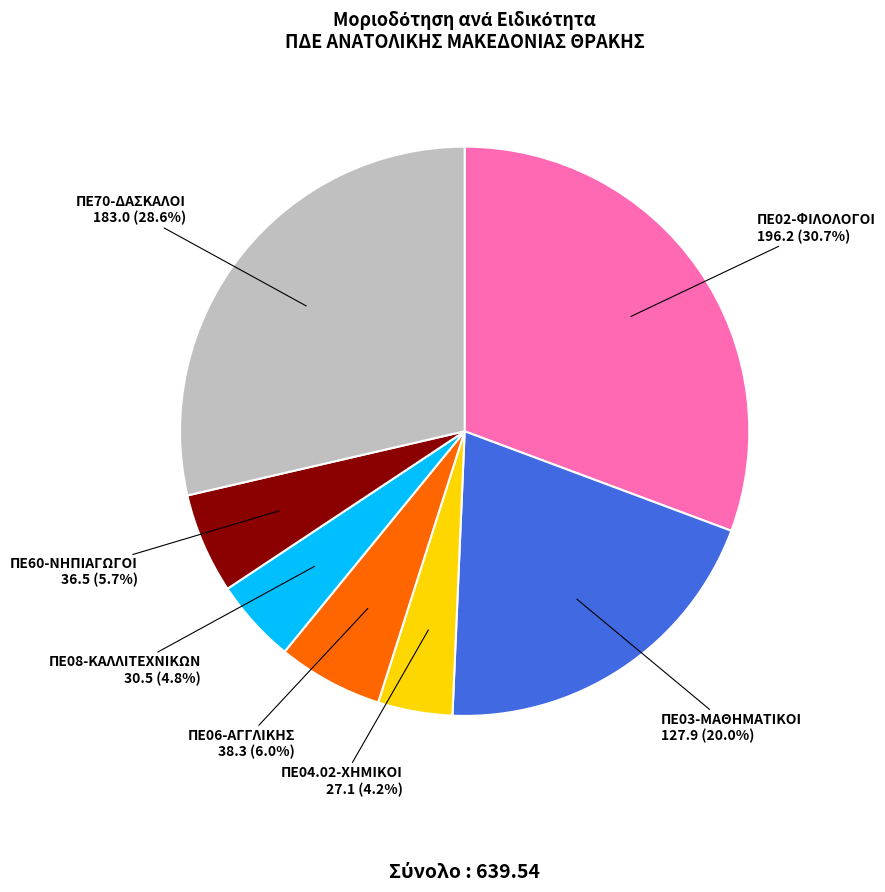

Count the number of slices in the pie.

7